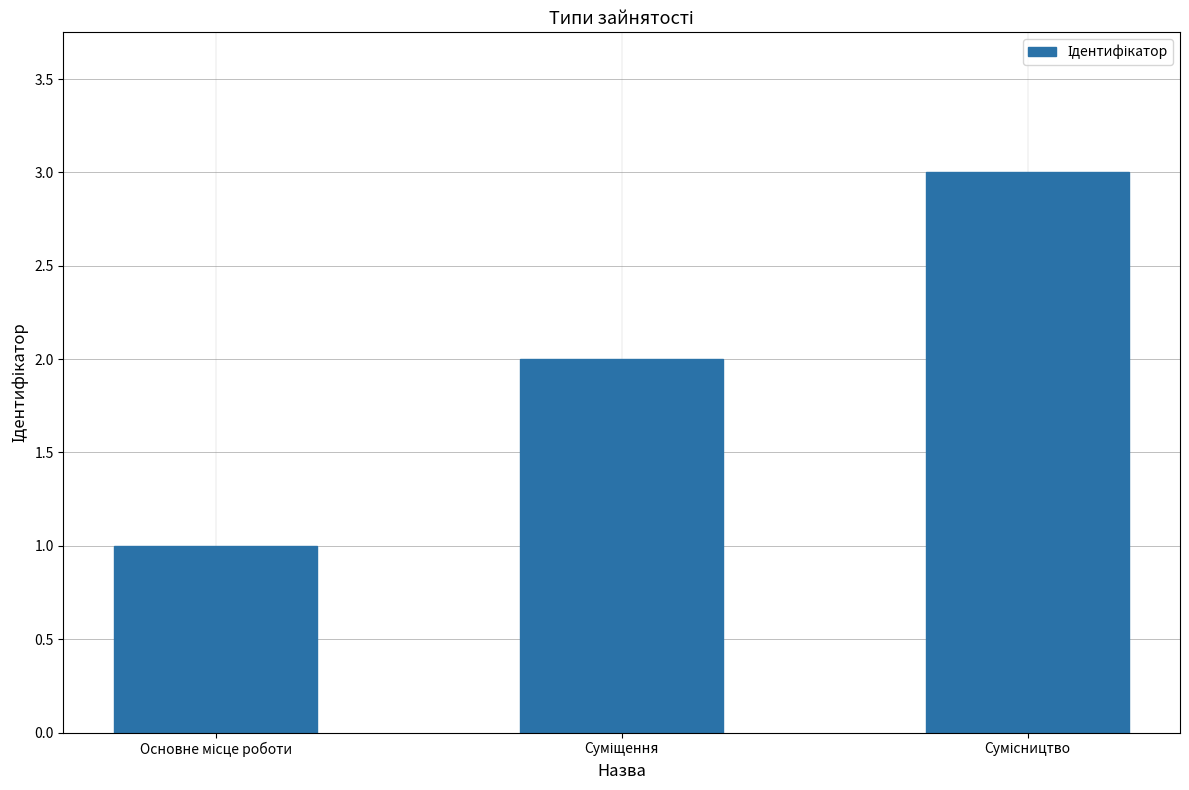

What is the sum of all values?

6